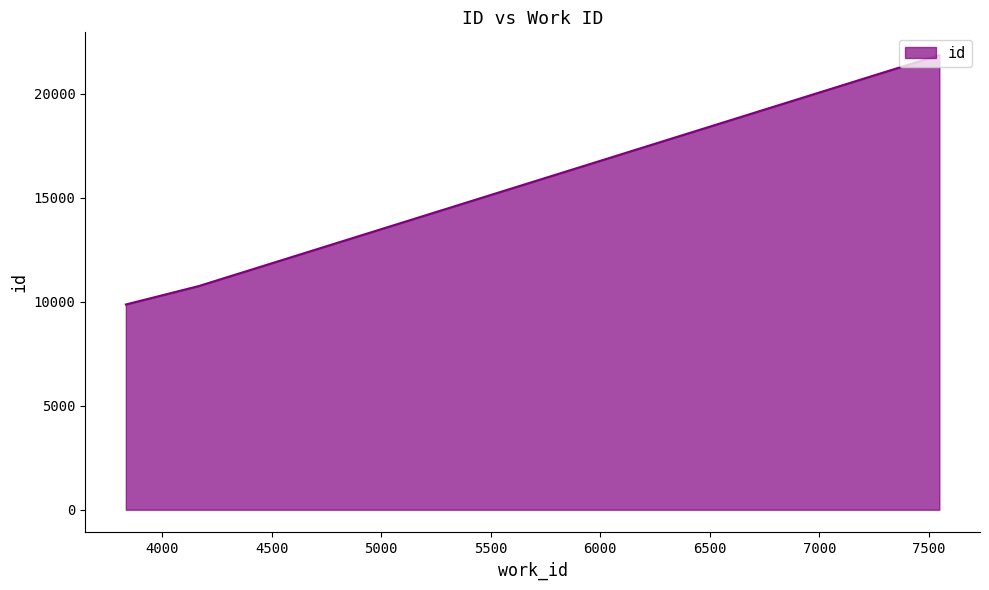

What is the average value?

14157